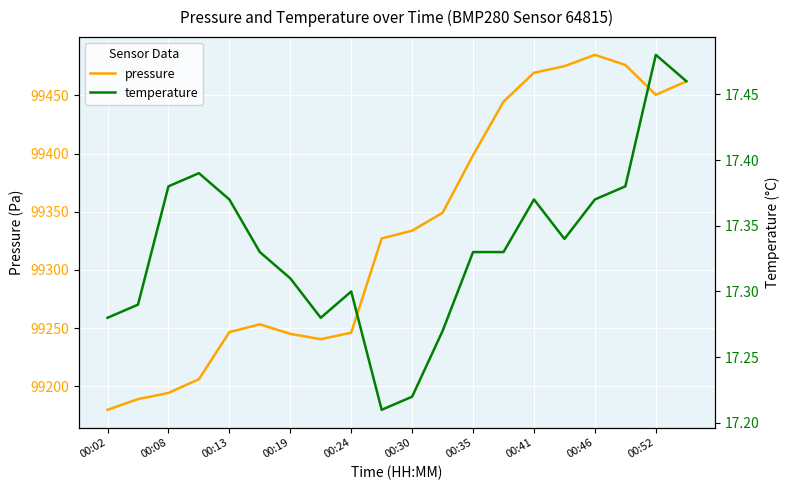

The temperature series shows 7.2 at 19. True or false?

False